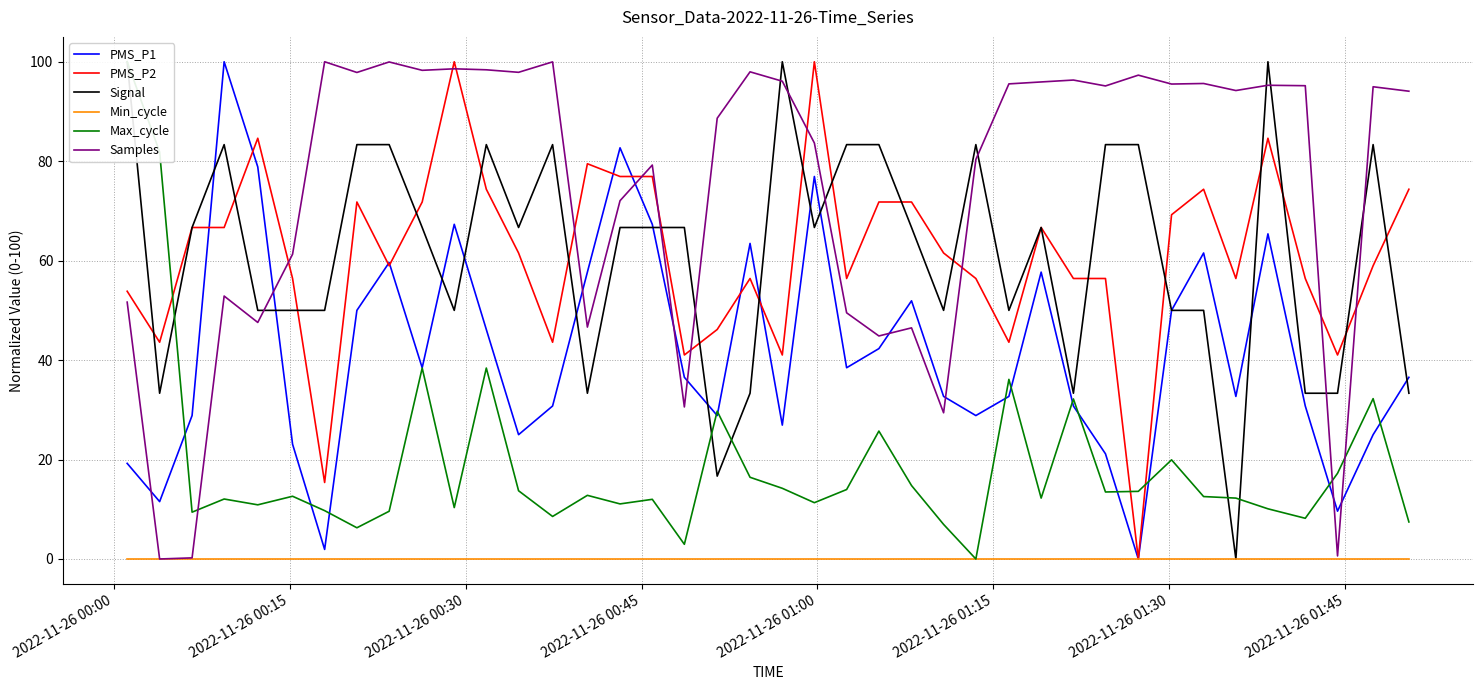

True or false: PMS_P1 and Samples intersect in this chart.

True